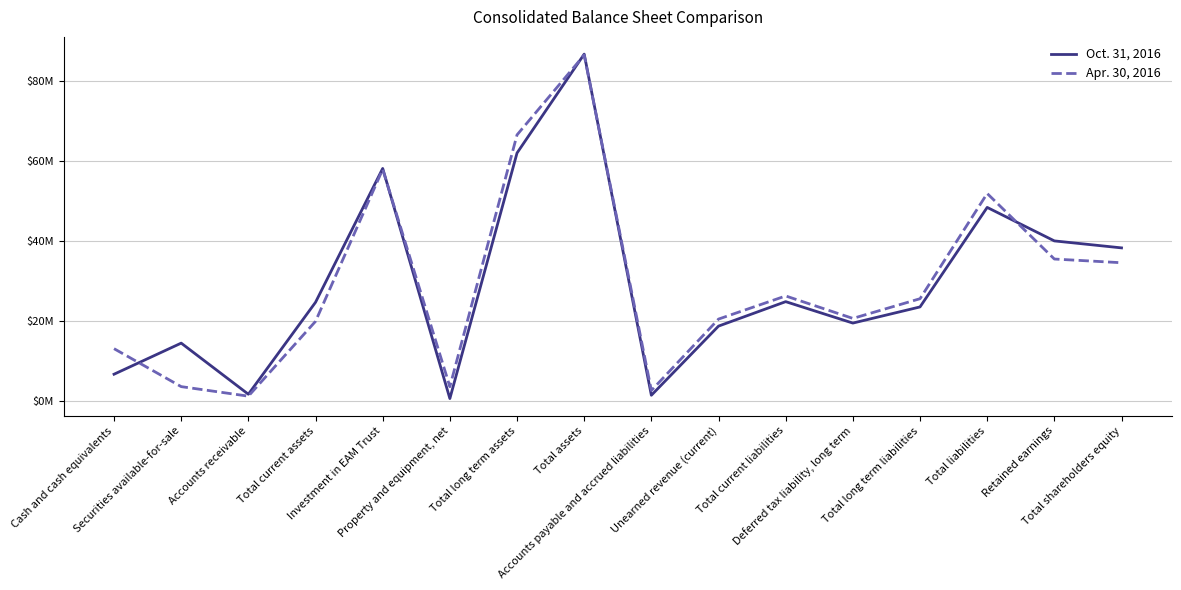

The Apr. 30, 2016 series shows 25609000 at Total long term liabilities. True or false?

True